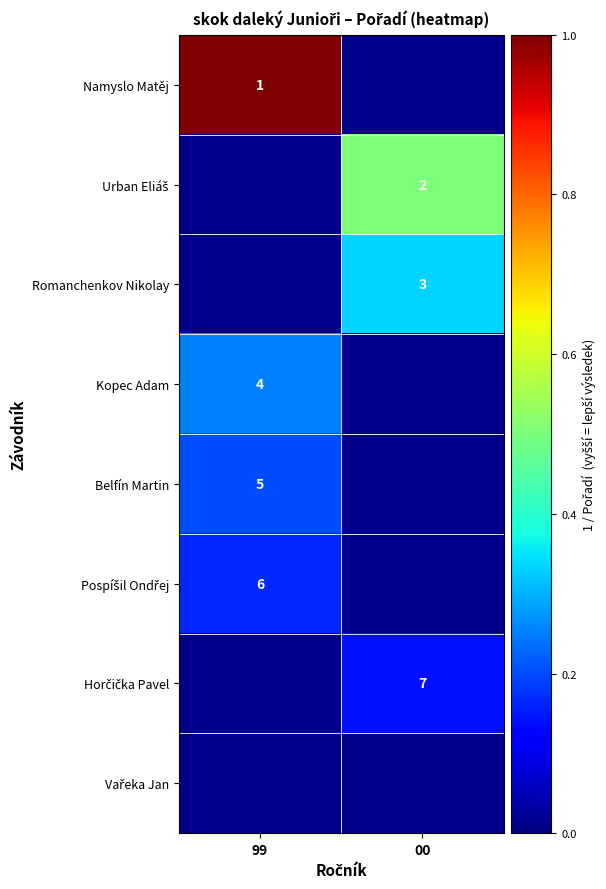

Which label corresponds to the smallest value in the chart?

00